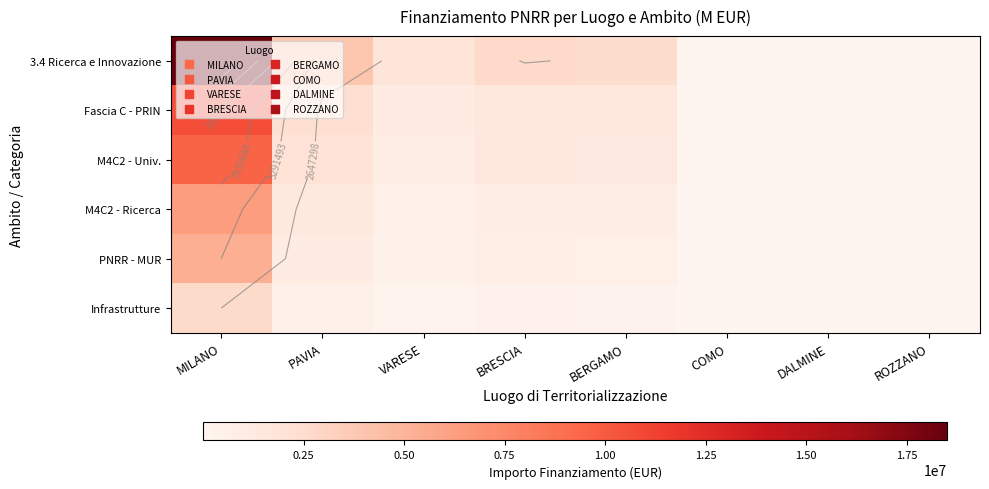

At which label is PNRR - MUR closest to 2647741?

PAVIA